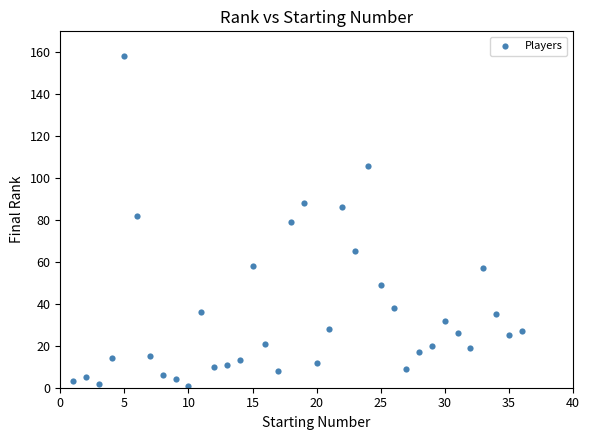

What is the range of X values (max minus min)?

35